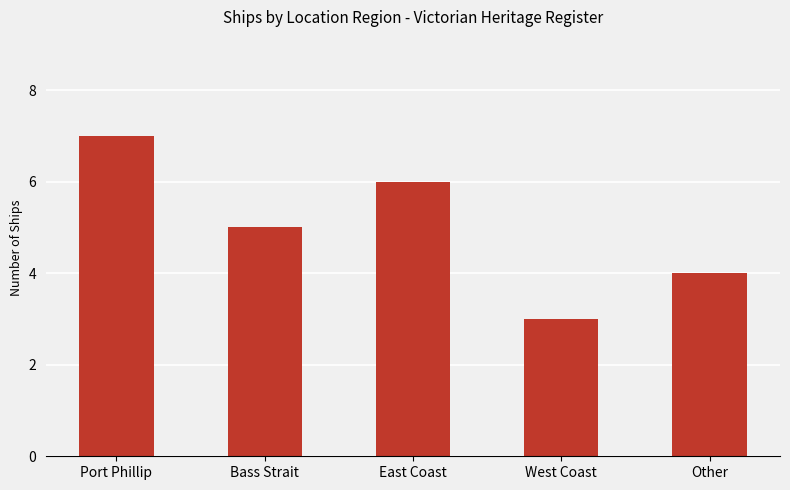

The chart shows a value of 1 at Bass Strait. True or false?

False